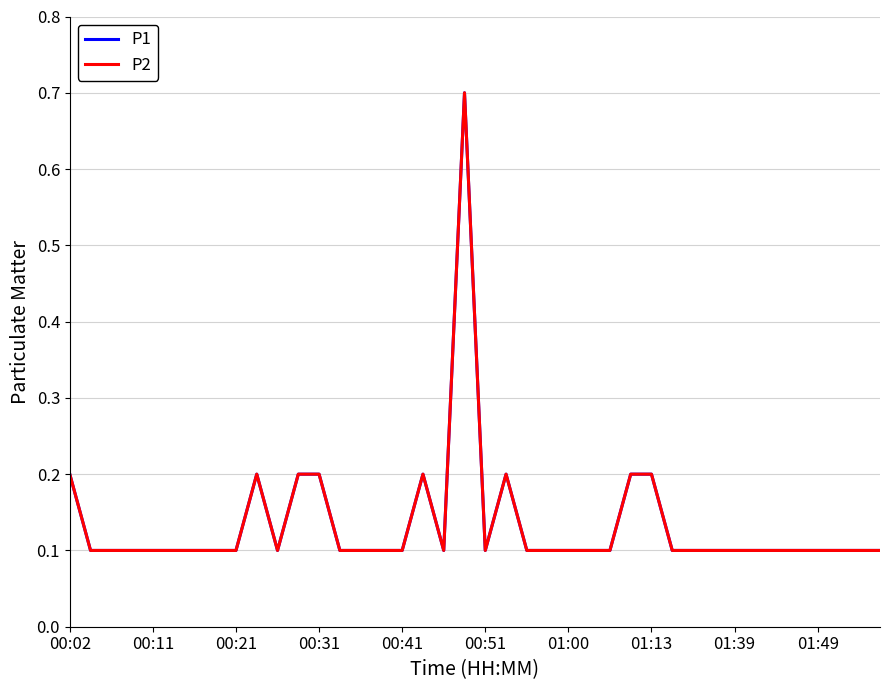

Reading left to right, what are all the values shown in this chart?

P1: 0.2	0.1	0.1	0.1	0.1	0.1	0.1	0.1	0.1	0.2	0.1	0.2	0.2	0.1	0.1	0.1	0.1	0.2	0.1	0.7	0.1	0.2	0.1	0.1	0.1	0.1	0.1	0.2	0.2	0.1	0.1	0.1	0.1	0.1	0.1	0.1	0.1	0.1	0.1	0.1
P2: 0.2	0.1	0.1	0.1	0.1	0.1	0.1	0.1	0.1	0.2	0.1	0.2	0.2	0.1	0.1	0.1	0.1	0.2	0.1	0.7	0.1	0.2	0.1	0.1	0.1	0.1	0.1	0.2	0.2	0.1	0.1	0.1	0.1	0.1	0.1	0.1	0.1	0.1	0.1	0.1